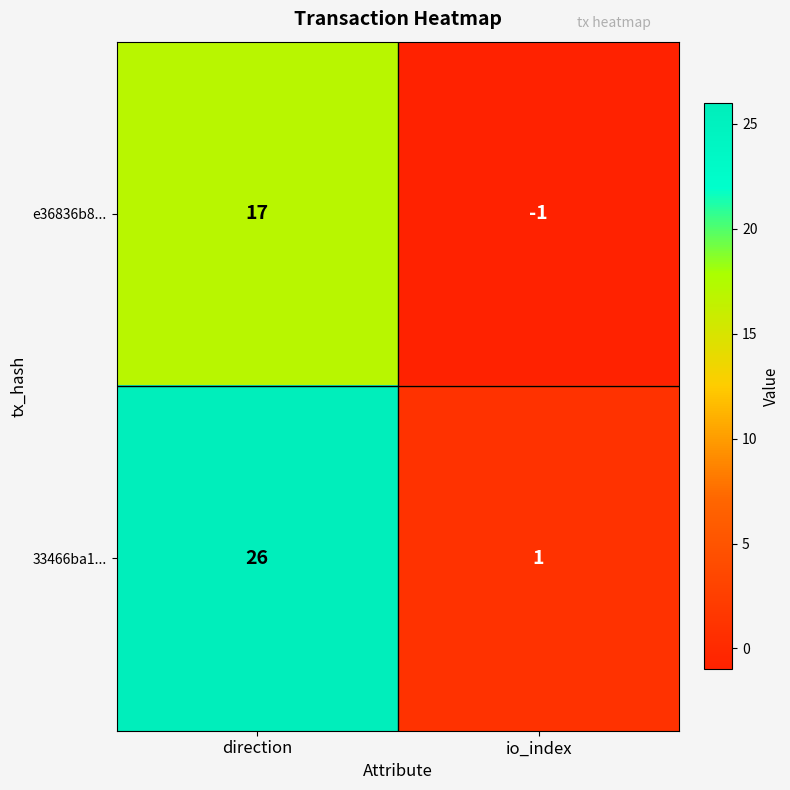

What is the difference between the maximum and minimum values in the 33466ba1... series?

25